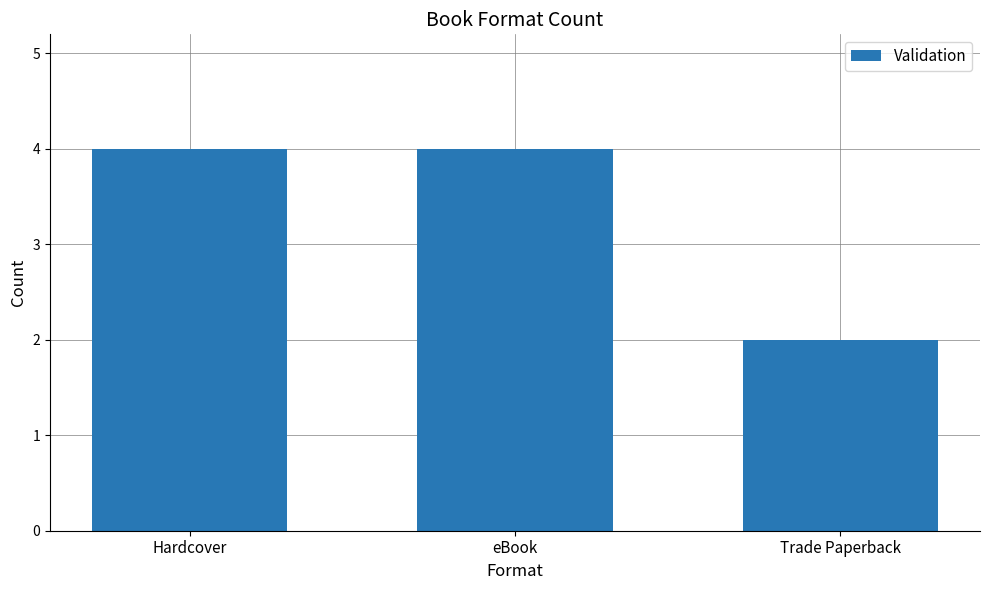

What is the label of the 3rd bar from the right?

Hardcover